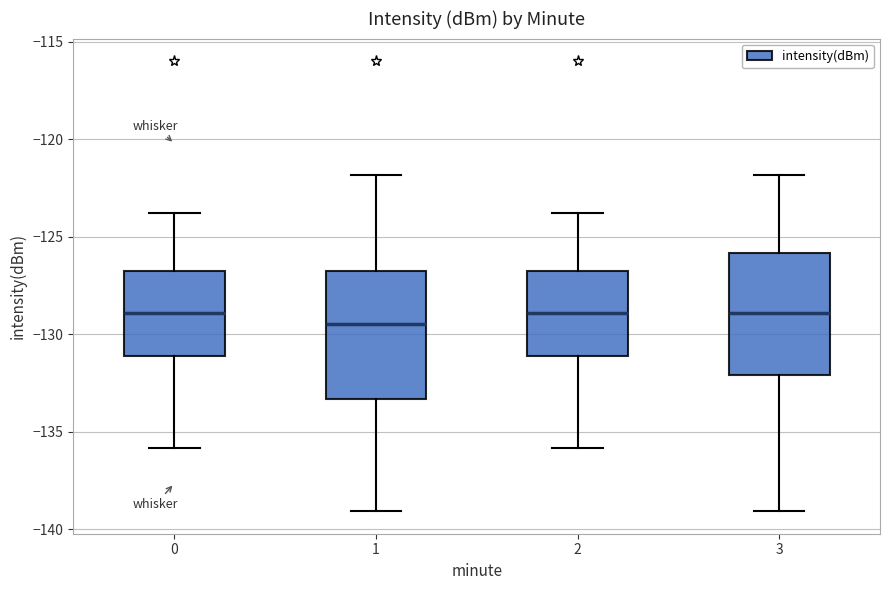

Reading left to right, transcribe this box plot: for each box, give where its median line is, the range the box spans, and where its two whiskers end, as read against the y-axis. The values are not printed on the chart, so give them approximately, as read against the axis.

0: median -129.0, box -131.0 to -127.0, whiskers -136.0 to -124.0
1: median -129.5, box -133.5 to -127.0, whiskers -139.0 to -122.0
2: median -129.0, box -131.0 to -127.0, whiskers -136.0 to -124.0
3: median -129.0, box -132.0 to -126.0, whiskers -139.0 to -122.0